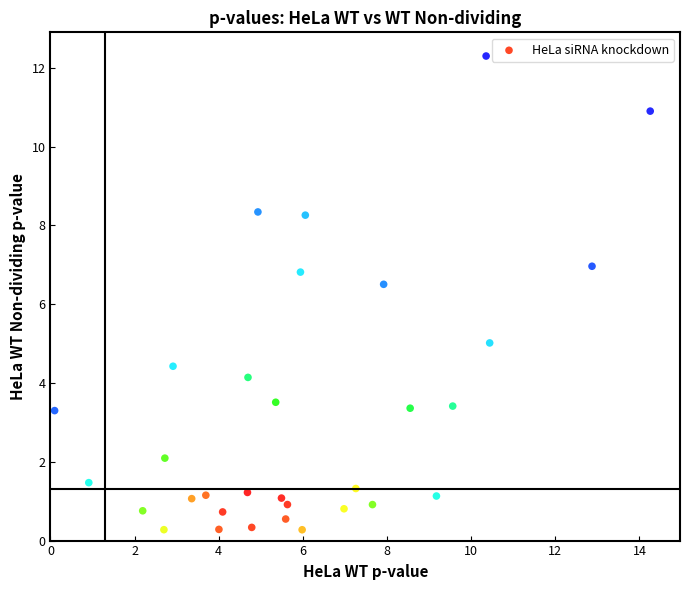

What is the range of X values (max minus min)?

14.2